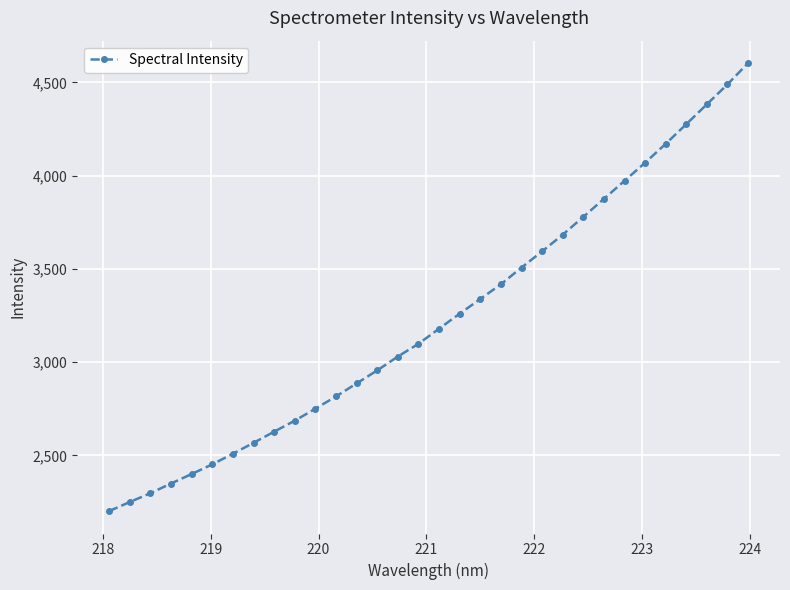

Is this an area chart (filled region under the line)?

No